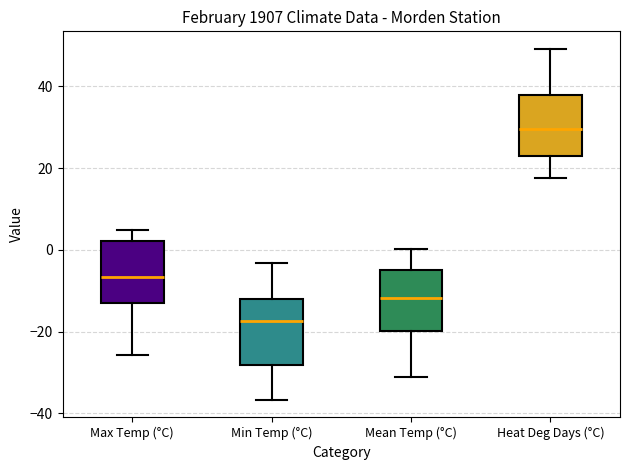

Reading left to right, transcribe this box plot: for each box, give where its median line is, the range the box spans, and where its two whiskers end, as read against the y-axis. The values are not printed on the chart, so give them approximately, as read against the axis.

Max Temp (°C): median -6, box -12 to 2, whiskers -26 to 6
Min Temp (°C): median -18, box -28 to -12, whiskers -36 to -4
Mean Temp (°C): median -12, box -20 to -4, whiskers -32 to 0
Heat Deg Days (°C): median 30, box 22 to 38, whiskers 18 to 50